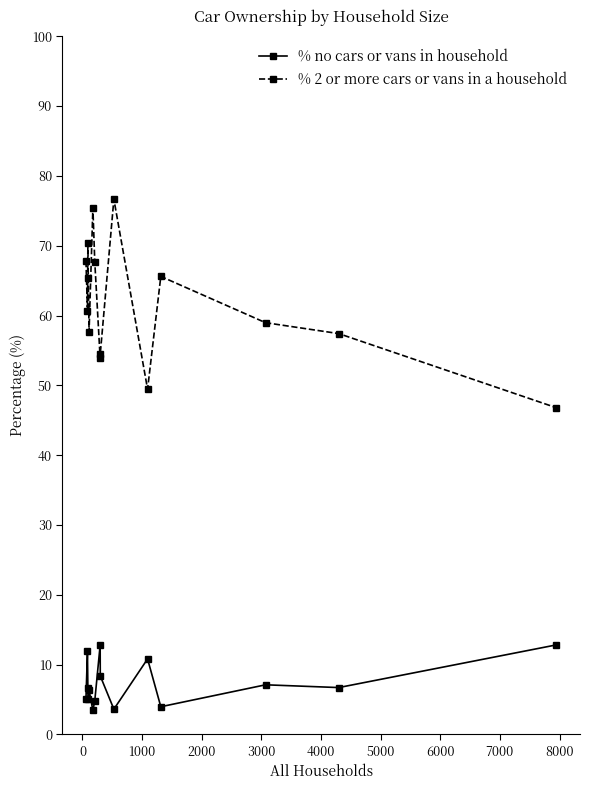

What is the difference between the maximum and minimum values in the % no cars or vans in household series?

9.4